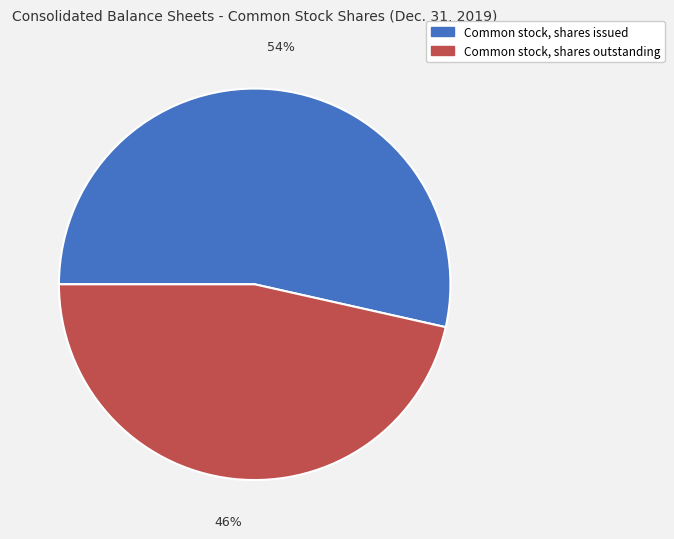

How many slices are in this pie chart?

2